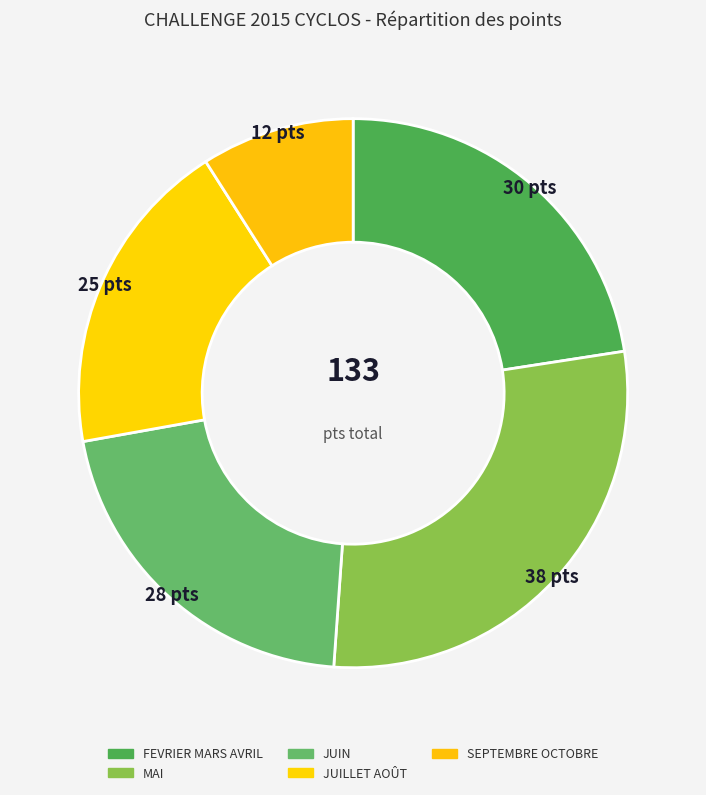

Between FEVRIER MARS AVRIL and MAI, which is larger?

MAI